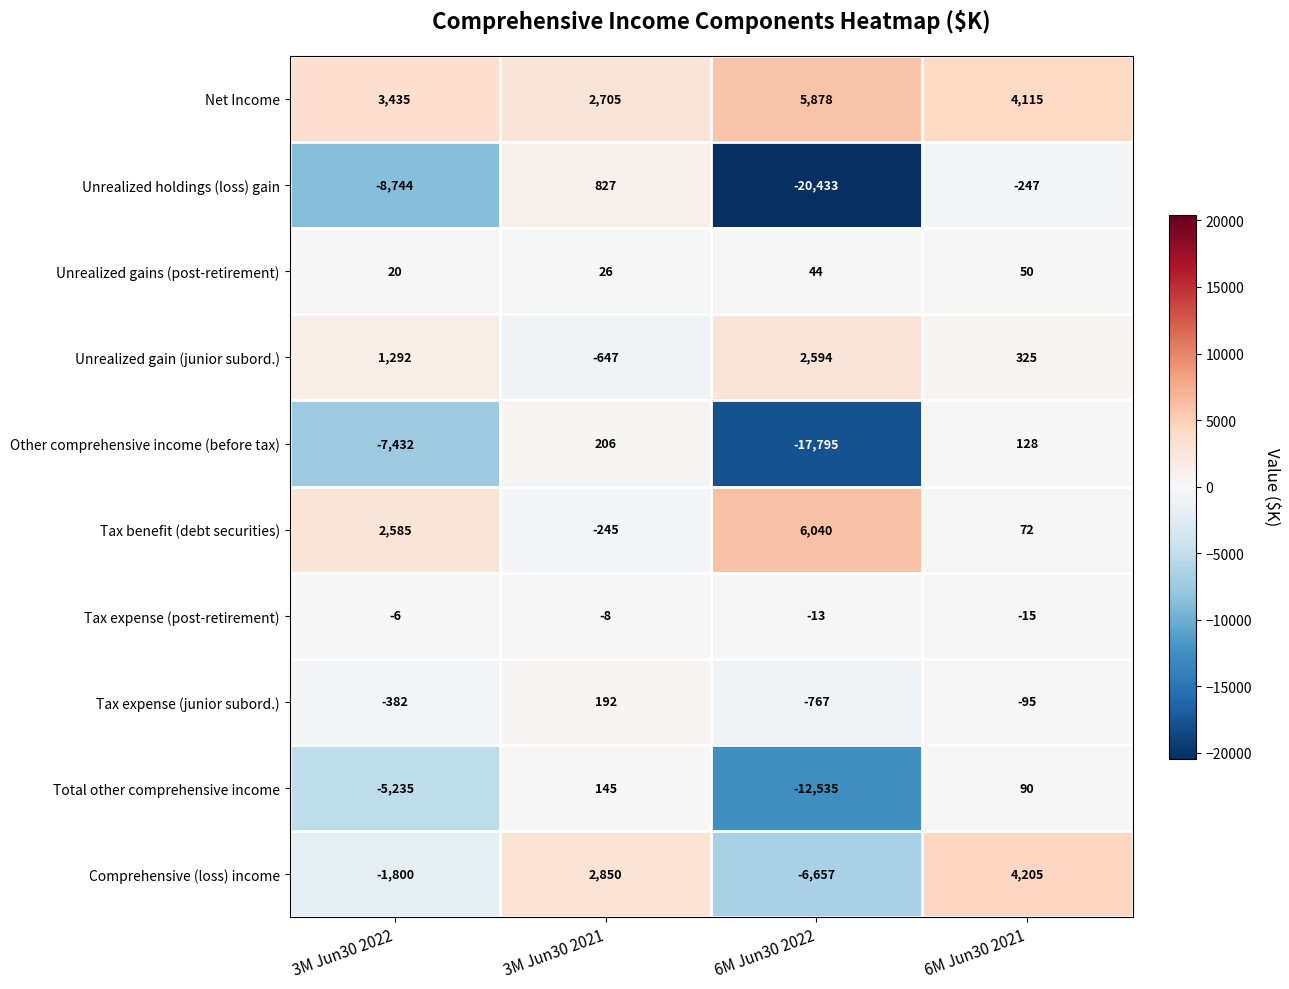

At 6M Jun30 2021, list the series in order from smallest to largest.

Unrealized holdings (loss) gain, Tax expense (junior subord.), Tax expense (post-retirement), Unrealized gains (post-retirement), Tax benefit (debt securities), Total other comprehensive income, Other comprehensive income (before tax), Unrealized gain (junior subord.), Net Income, Comprehensive (loss) income